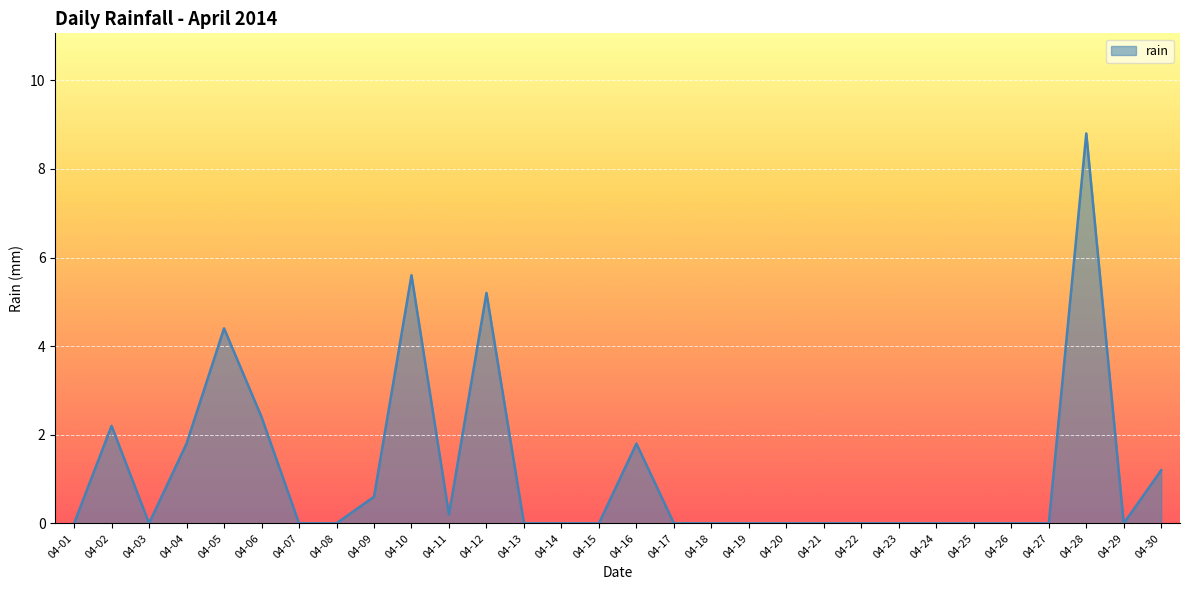

What is the change in value from 04-09 to 04-24?

-0.6